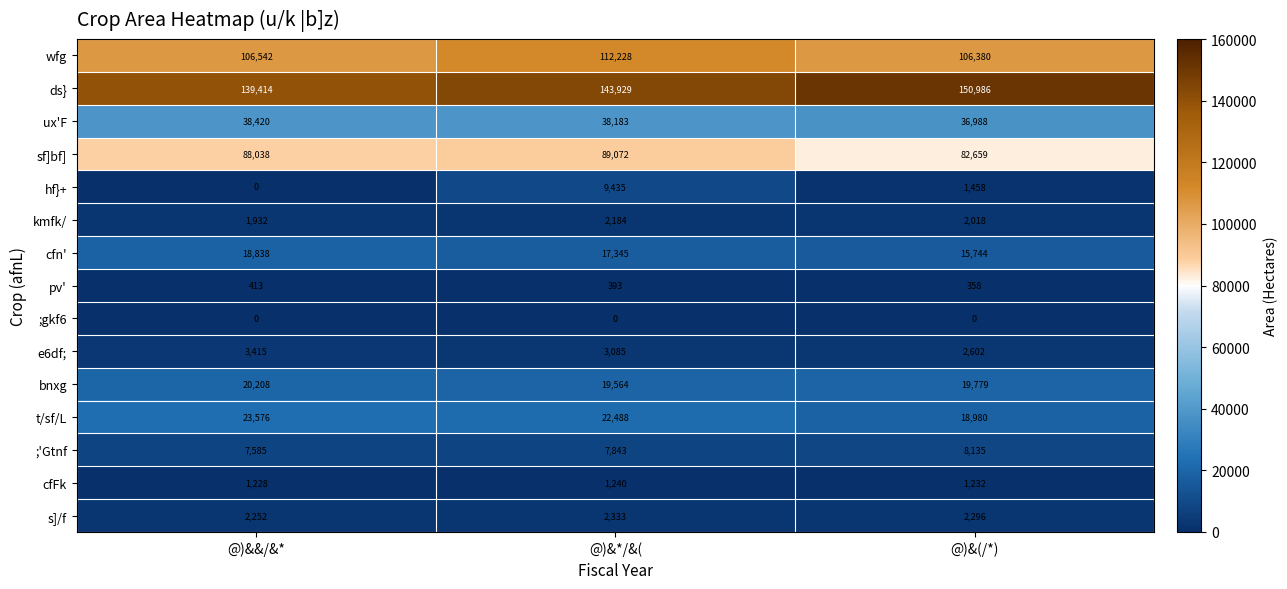

How many categories are shown in the chart?

3